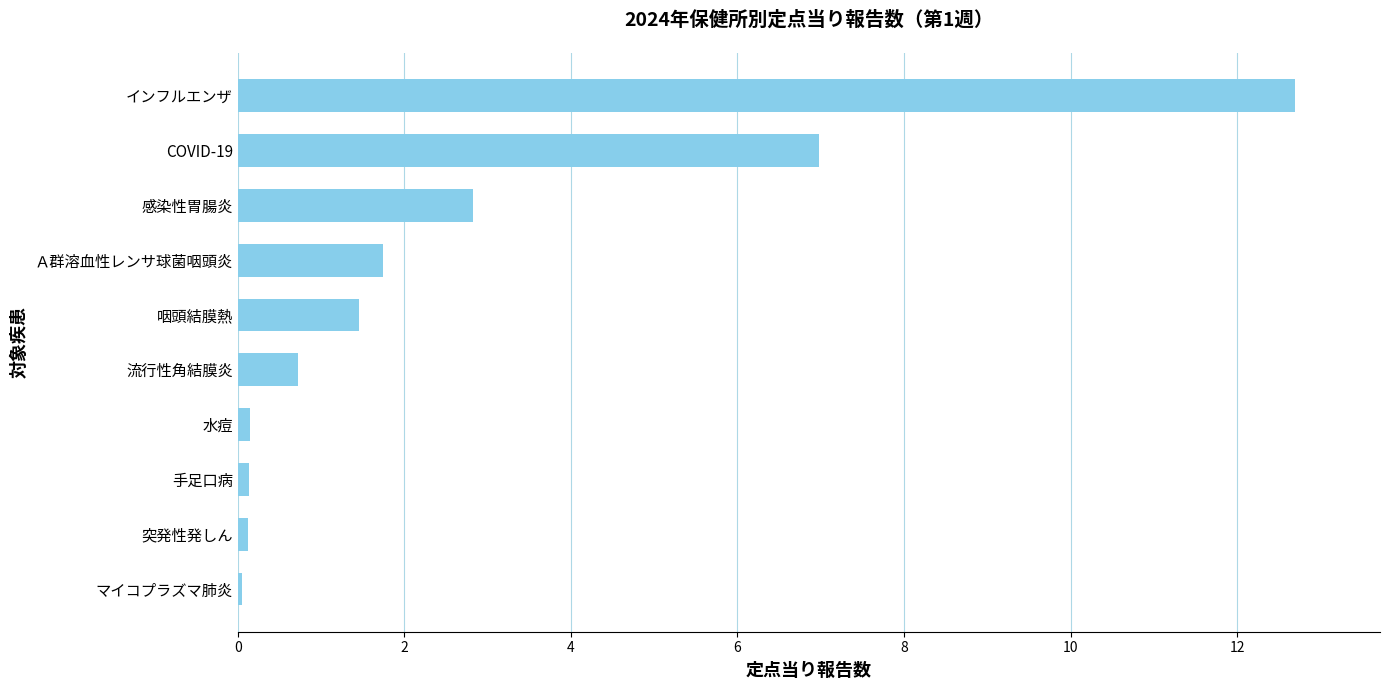

What is the maximum value shown in the chart?

12.7